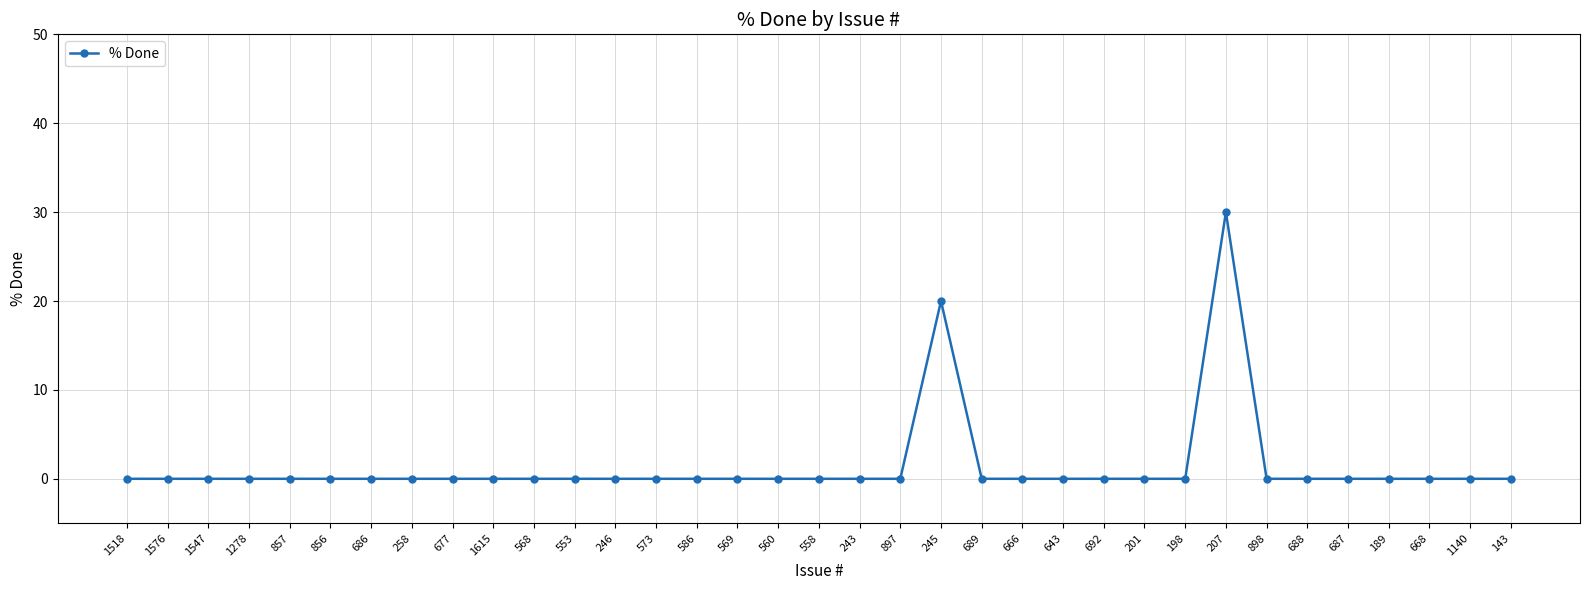

What is the label of the 7th point from the right?

898